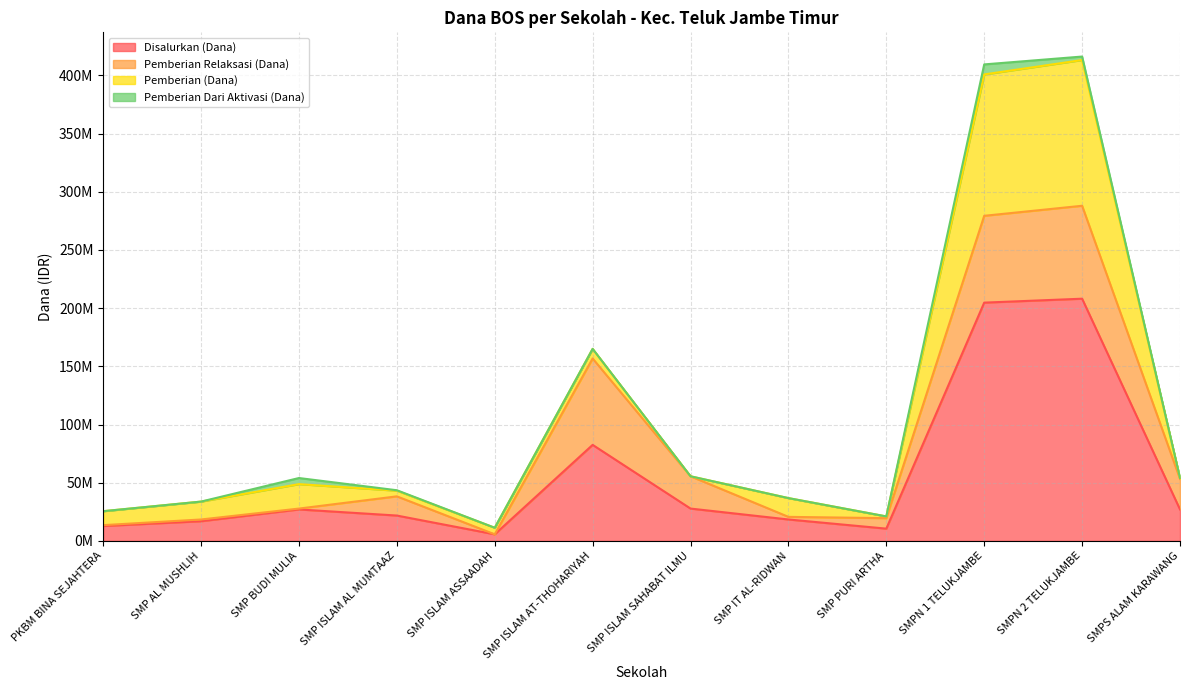

At which label does Disalurkan (Dana) reach its peak?

SMPN 2 TELUKJAMBE